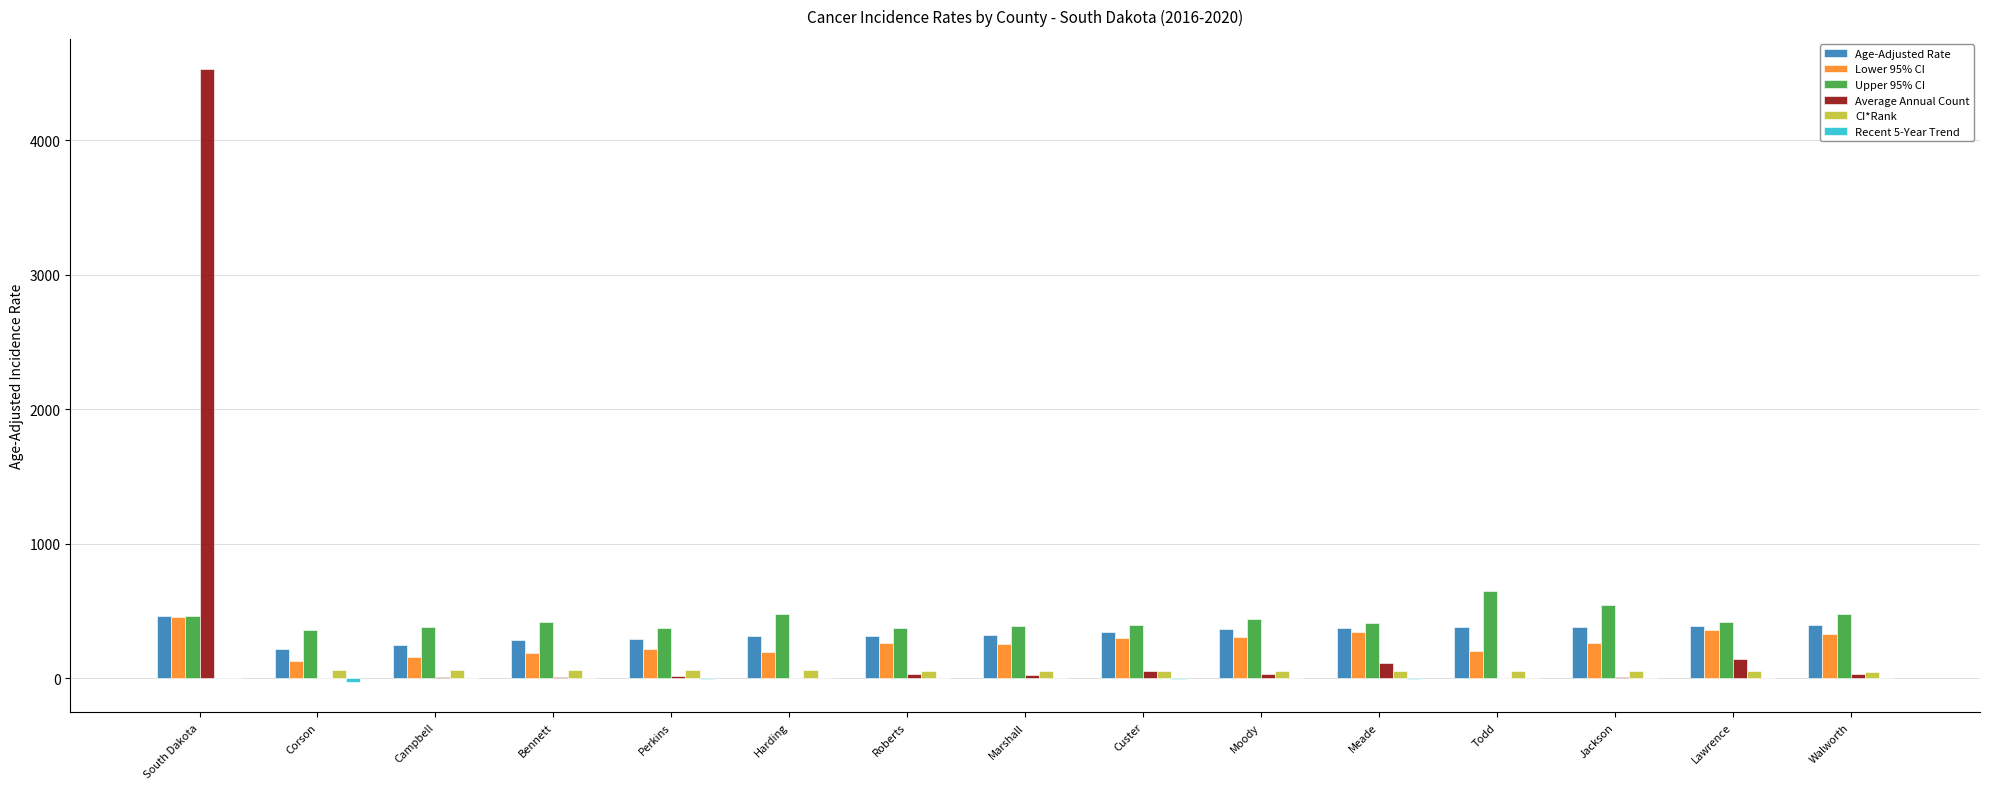

What is the sum of all Lower 95% CI values?

3964.3